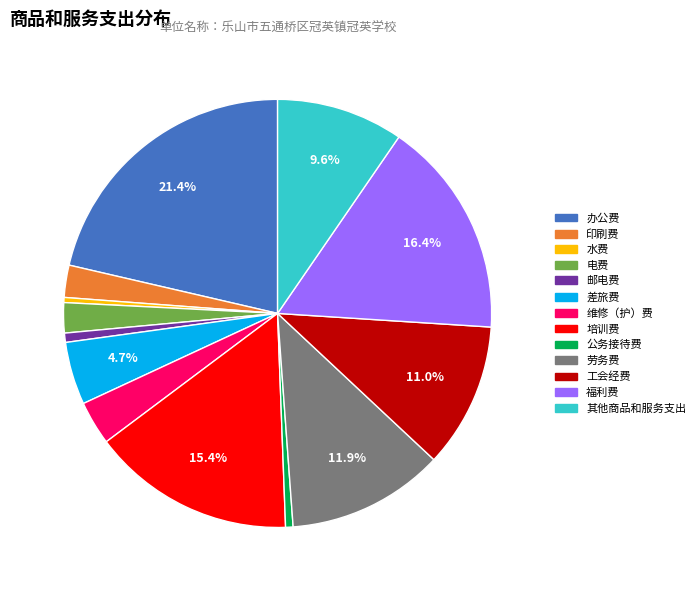

To the nearest percent, what is the difference between the 水费 and 福利费 slice percentages?

16%